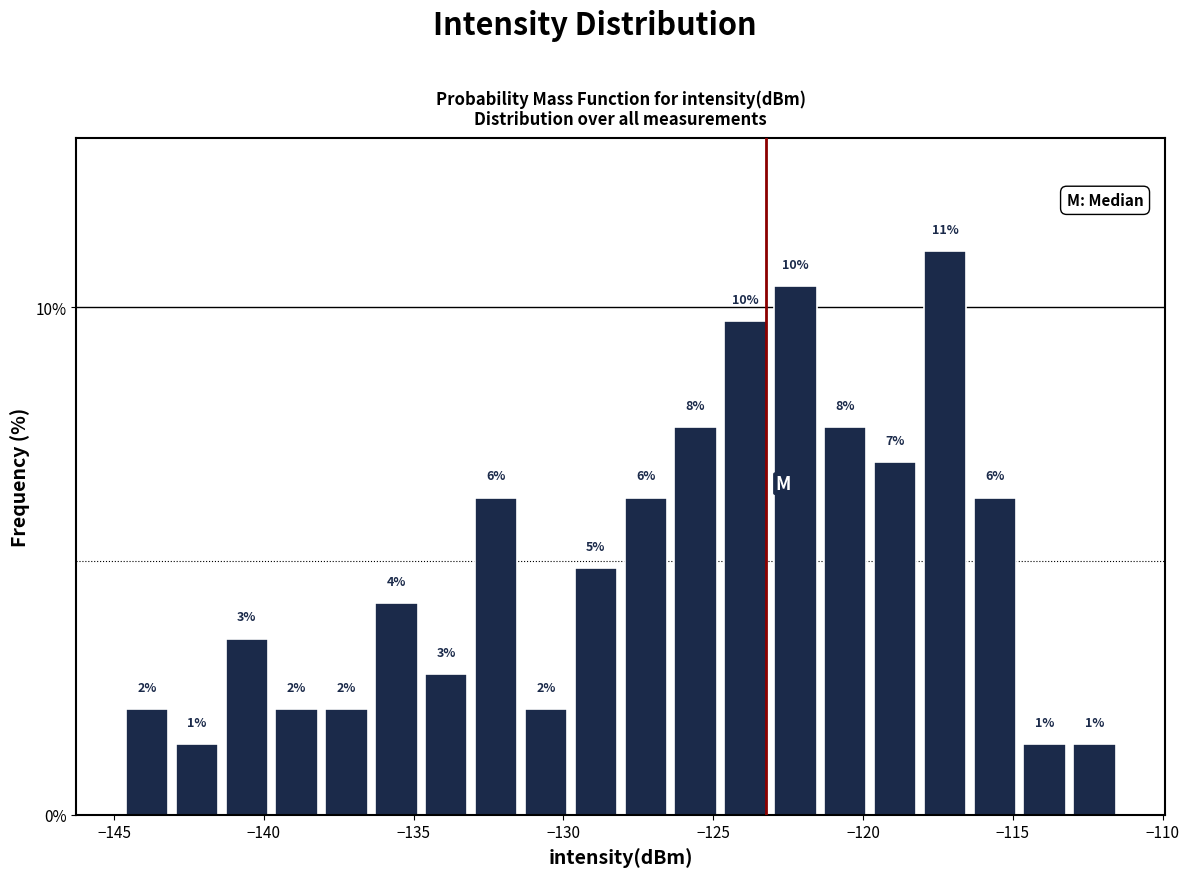

Around what value on the x-axis is the tallest bar? Give the approximate position of its centre, as read against the axis.

-117.5